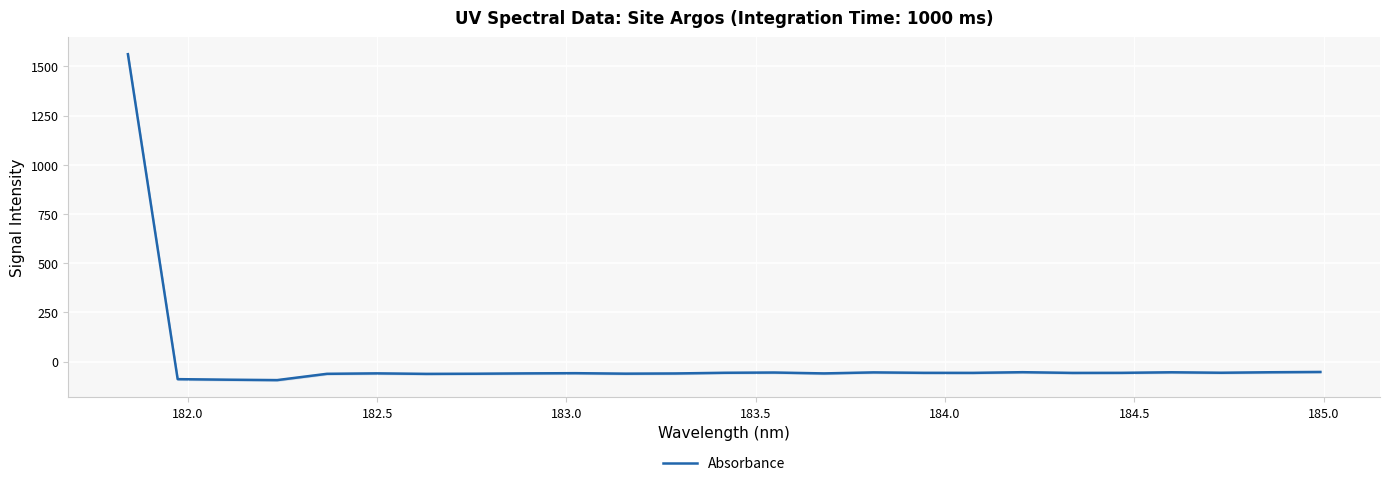

What is the minimum value for Absorbance?

-93.3